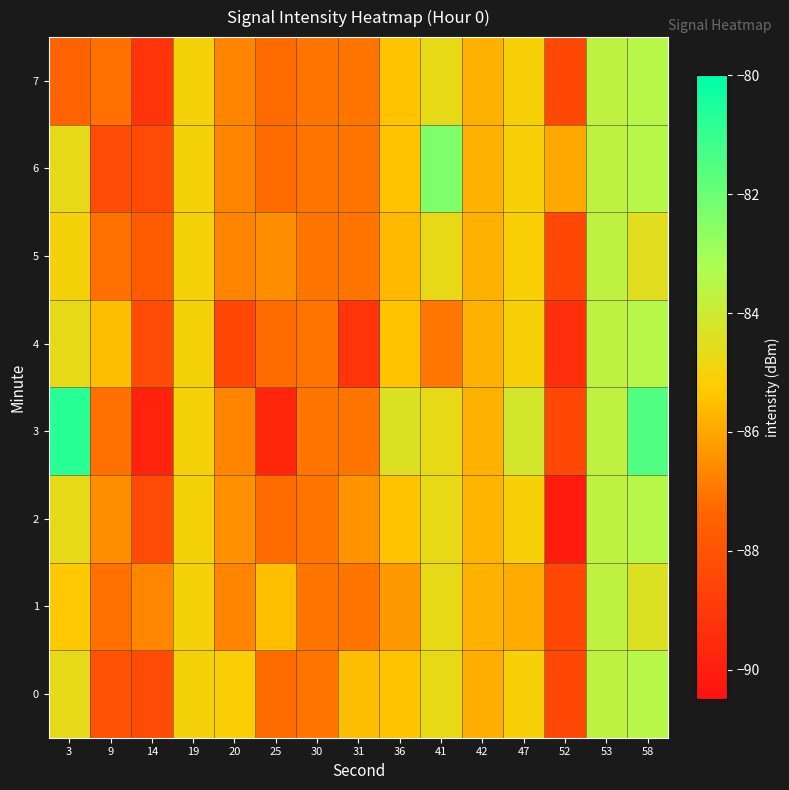

Reading left to right, transcribe all the data shown in this chart.

0: 3=-84.6	9=-88.1	14=-88.3	19=-85.0	20=-85.1	25=-87.2	30=-87.0	31=-85.5	36=-85.4	41=-84.7	42=-85.9	47=-85.1	52=-88.5	53=-83.7	58=-83.5
1: 3=-85.3	9=-87.1	14=-86.7	19=-85.0	20=-86.7	25=-85.5	30=-87.0	31=-87.0	36=-86.3	41=-84.7	42=-85.8	47=-85.9	52=-88.5	53=-83.7	58=-84.4
2: 3=-84.6	9=-86.5	14=-88.3	19=-85.0	20=-86.5	25=-87.2	30=-87.0	31=-86.4	36=-85.4	41=-84.7	42=-85.7	47=-85.1	52=-90.0	53=-83.7	58=-83.5
3: 3=-80.8	9=-87.1	14=-89.8	19=-85.0	20=-86.7	25=-89.7	30=-87.0	31=-87.0	36=-84.4	41=-84.7	42=-85.8	47=-84.2	52=-88.5	53=-83.7	58=-81.5
4: 3=-84.6	9=-85.6	14=-88.3	19=-85.0	20=-88.5	25=-87.2	30=-87.0	31=-89.2	36=-85.4	41=-87.0	42=-85.8	47=-85.1	52=-89.4	53=-83.7	58=-83.5
5: 3=-85.0	9=-87.1	14=-87.7	19=-85.0	20=-86.7	25=-86.6	30=-87.0	31=-87.0	36=-85.6	41=-84.7	42=-85.8	47=-85.1	52=-88.5	53=-83.7	58=-84.5
6: 3=-84.6	9=-88.3	14=-88.3	19=-85.0	20=-86.7	25=-87.2	30=-87.0	31=-87.0	36=-85.4	41=-82.4	42=-85.8	47=-85.1	52=-86.0	53=-83.7	58=-83.5
7: 3=-87.5	9=-87.1	14=-89.2	19=-85.0	20=-86.7	25=-87.2	30=-87.0	31=-87.0	36=-85.4	41=-84.7	42=-85.8	47=-85.1	52=-88.5	53=-83.7	58=-83.5